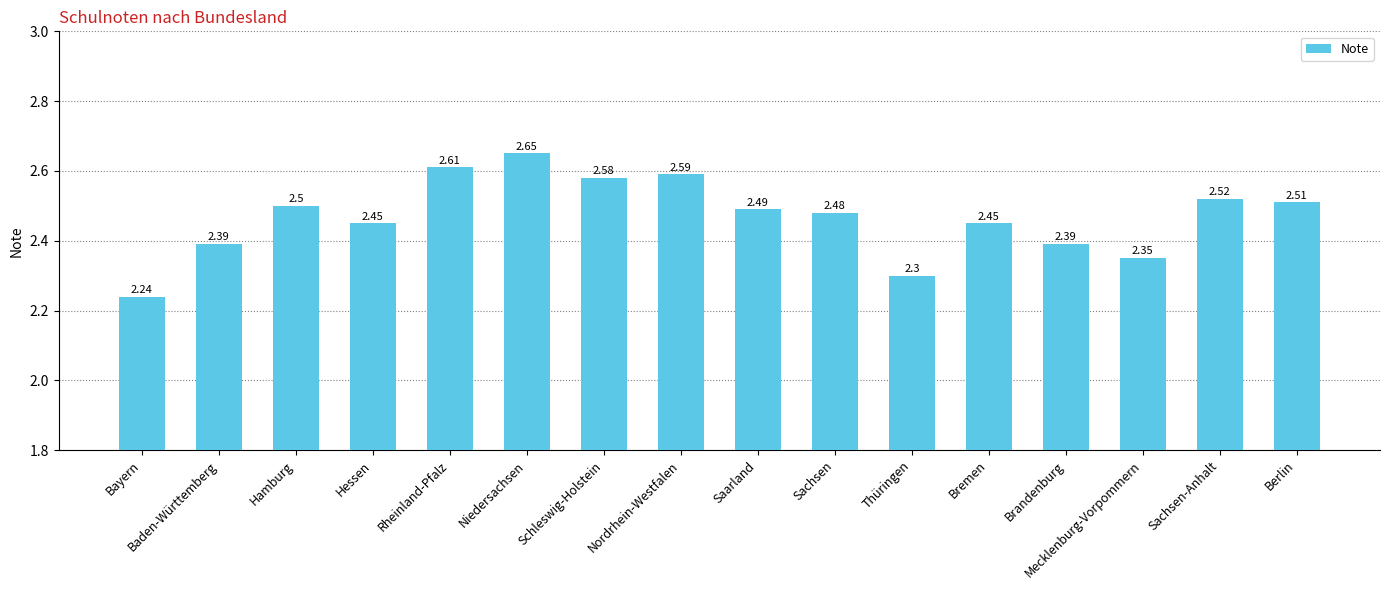

Does the chart contain any negative values?

No